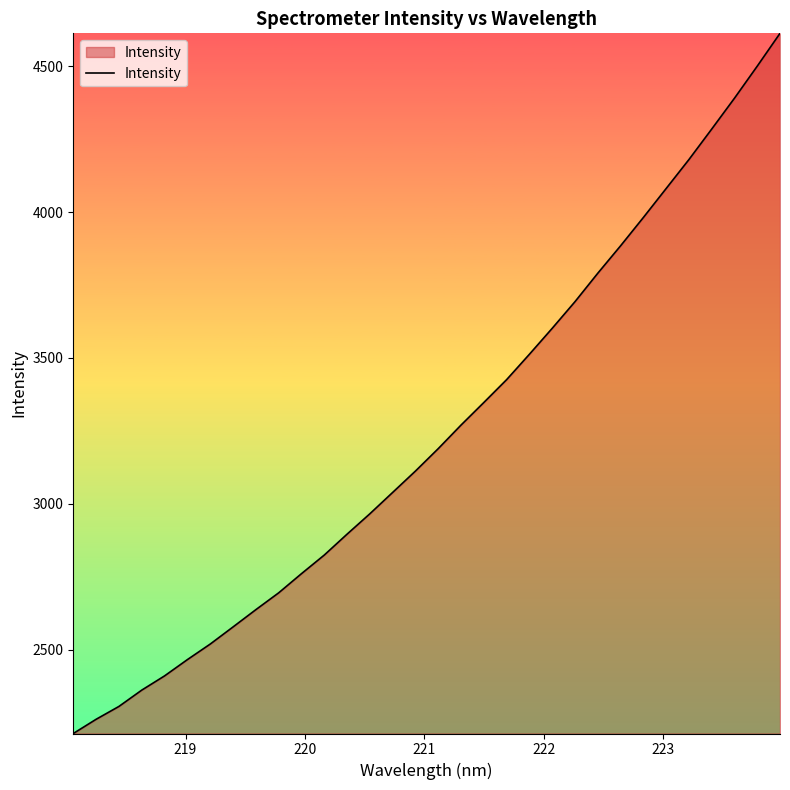

What is the maximum value shown in the chart?

4612.9